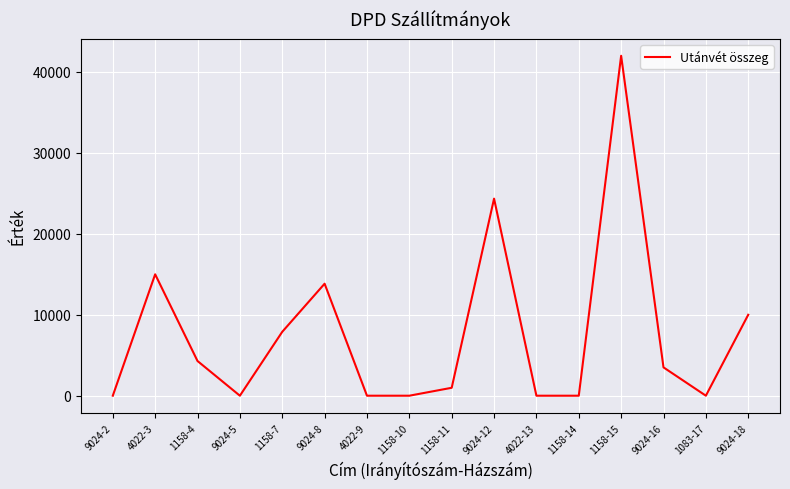

How many lines are shown in the chart?

1